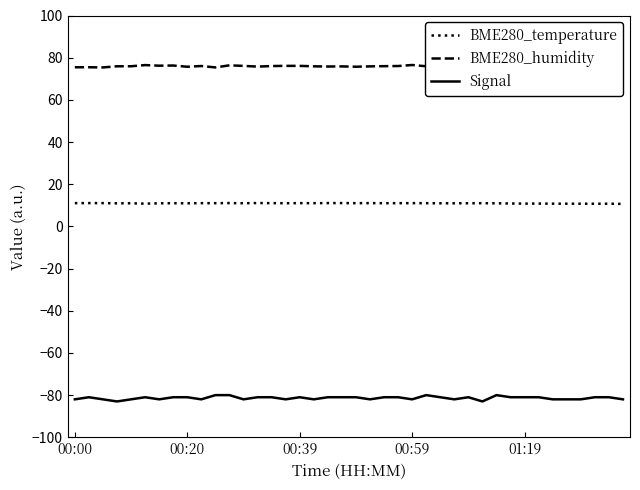

What is the approximate value of BME280_humidity at 00:00?

75.5